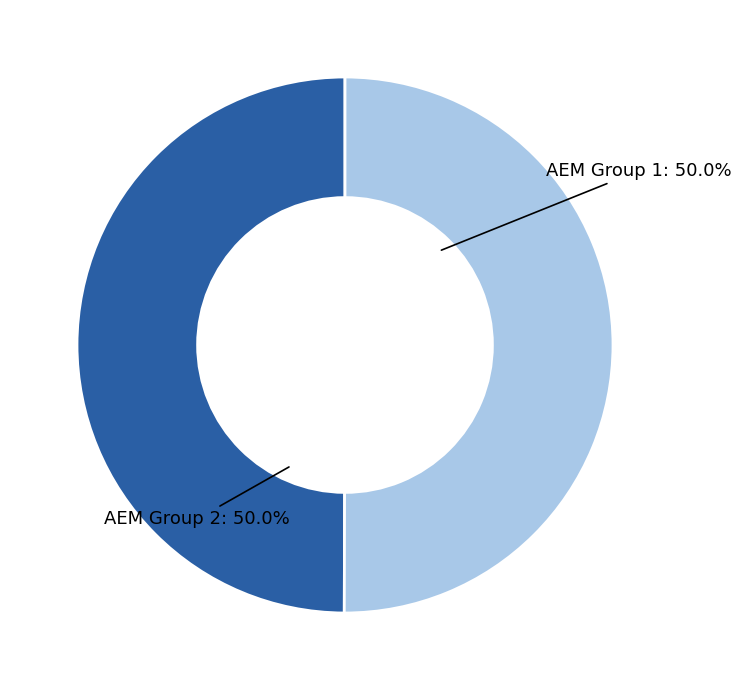

How many slices are in this pie chart?

2